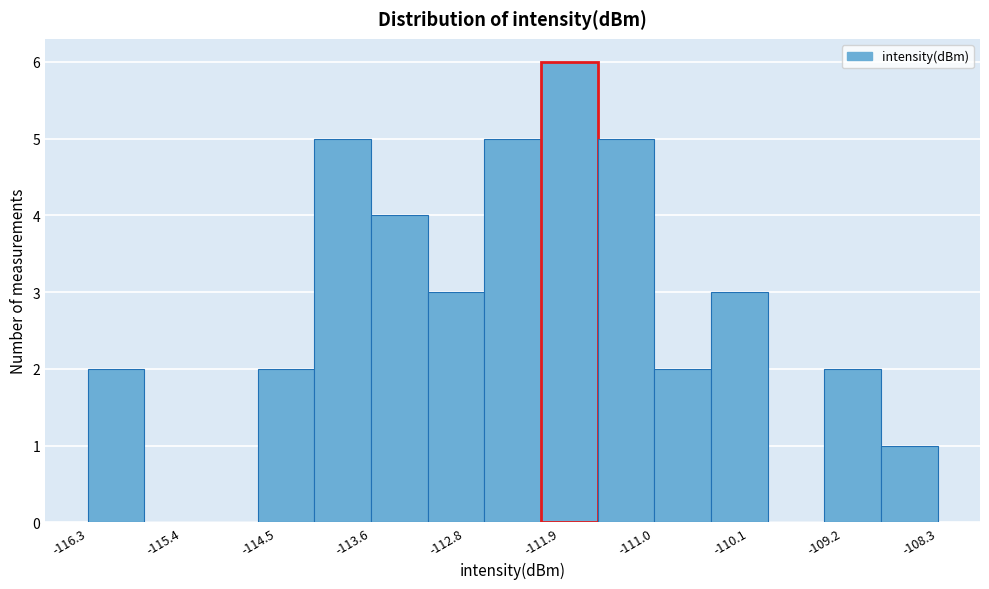

Reading left to right, transcribe this chart: for each bar, give the range it covers on the x-axis and its height. Neither the bar edges nor the heights are printed on the chart, so give them approximately, as read against the axes.

-116.3 to -115.8: 2
-115.8 to -115.2: 0
-115.2 to -114.7: 0
-114.7 to -114.2: 2
-114.2 to -113.6: 5
-113.6 to -113.1: 4
-113.1 to -112.6: 3
-112.6 to -112.1: 5
-112.1 to -111.5: 6
-111.5 to -111.0: 5
-111.0 to -110.5: 2
-110.5 to -109.9: 3
-109.9 to -109.4: 0
-109.4 to -108.9: 2
-108.9 to -108.3: 1